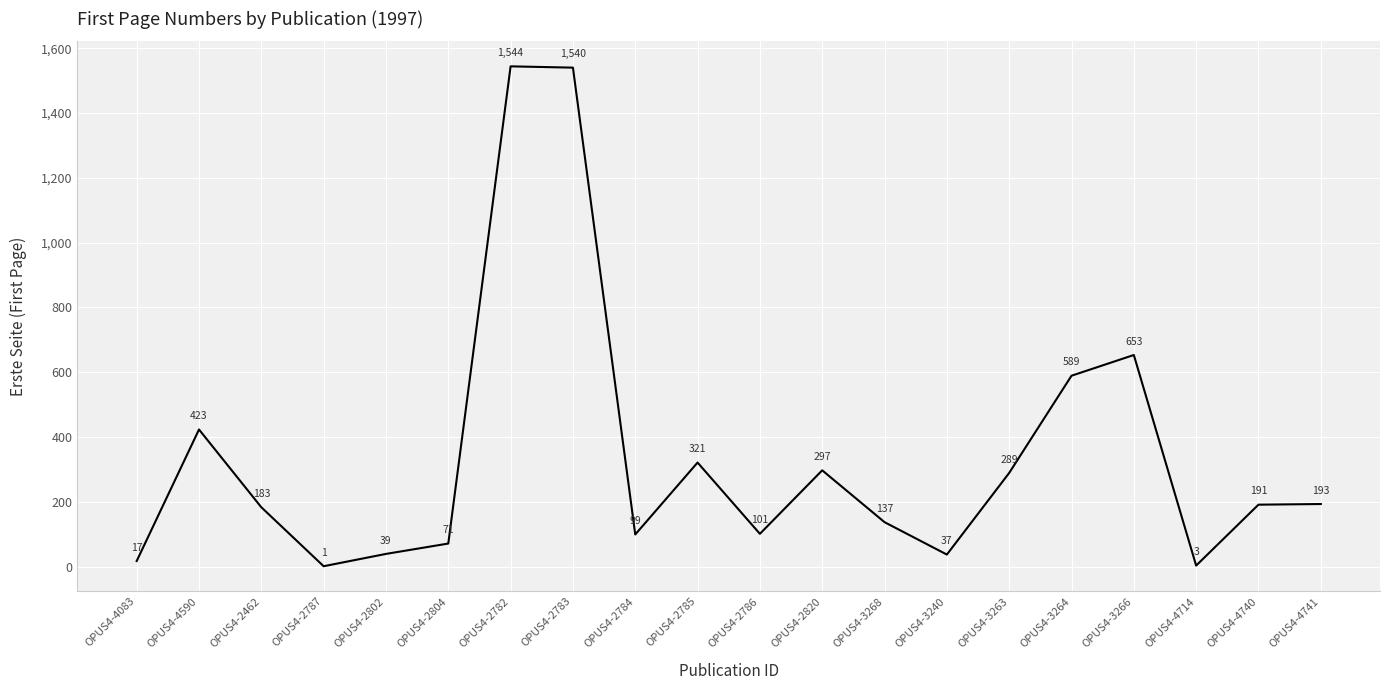

What position from the left is OPUS4-2785?

10